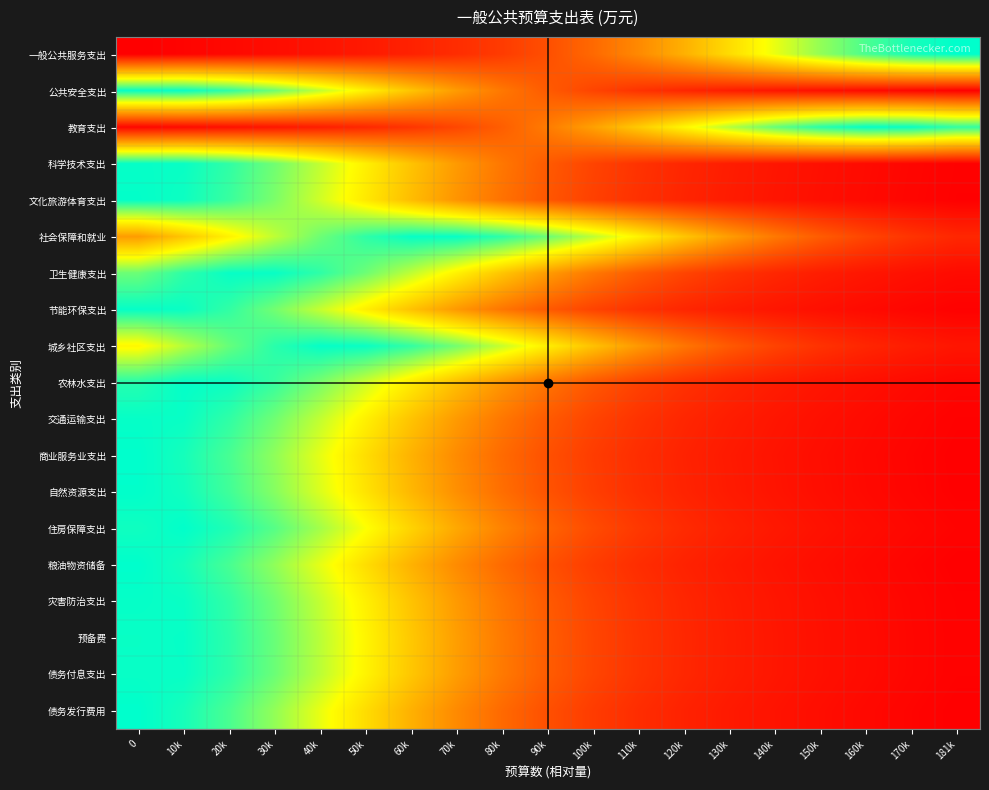

Reading left to right, list all the values displayed in this chart.

一般公共服务支出: 0=0.0	10k=0.0	20k=0.0	30k=0.0	40k=0.1	50k=0.1	60k=0.1	70k=0.1	80k=0.2	90k=0.2	100k=0.3	110k=0.4	120k=0.5	130k=0.6	140k=0.7	150k=0.8	160k=0.9	170k=1.0	181k=1.0
公共安全支出: 0=1.0	10k=1.0	20k=0.9	30k=0.9	40k=0.7	50k=0.6	60k=0.5	70k=0.4	80k=0.3	90k=0.2	100k=0.2	110k=0.1	120k=0.1	130k=0.1	140k=0.1	150k=0.0	160k=0.0	170k=0.0	181k=0.0
教育支出: 0=0.0	10k=0.0	20k=0.0	30k=0.1	40k=0.1	50k=0.1	60k=0.1	70k=0.2	80k=0.2	90k=0.3	100k=0.4	110k=0.5	120k=0.6	130k=0.8	140k=0.9	150k=0.9	160k=1.0	170k=1.0	181k=0.9
科学技术支出: 0=1.0	10k=1.0	20k=0.9	30k=0.9	40k=0.7	50k=0.6	60k=0.5	70k=0.4	80k=0.3	90k=0.2	100k=0.2	110k=0.1	120k=0.1	130k=0.1	140k=0.1	150k=0.0	160k=0.0	170k=0.0	181k=0.0
文化旅游体育支出: 0=1.0	10k=1.0	20k=0.9	30k=0.8	40k=0.7	50k=0.6	60k=0.5	70k=0.4	80k=0.3	90k=0.2	100k=0.2	110k=0.1	120k=0.1	130k=0.1	140k=0.1	150k=0.0	160k=0.0	170k=0.0	181k=0.0
社会保障和就业: 0=0.4	10k=0.5	20k=0.6	30k=0.8	40k=0.9	50k=0.9	60k=1.0	70k=1.0	80k=0.9	90k=0.9	100k=0.8	110k=0.6	120k=0.5	130k=0.4	140k=0.3	150k=0.2	160k=0.2	170k=0.1	181k=0.1
卫生健康支出: 0=0.9	10k=0.9	20k=1.0	30k=1.0	40k=0.9	50k=0.9	60k=0.8	70k=0.6	80k=0.5	90k=0.4	100k=0.3	110k=0.2	120k=0.2	130k=0.1	140k=0.1	150k=0.1	160k=0.1	170k=0.0	181k=0.0
节能环保支出: 0=1.0	10k=1.0	20k=0.9	30k=0.8	40k=0.7	50k=0.6	60k=0.5	70k=0.4	80k=0.3	90k=0.2	100k=0.2	110k=0.1	120k=0.1	130k=0.1	140k=0.1	150k=0.0	160k=0.0	170k=0.0	181k=0.0
城乡社区支出: 0=0.6	10k=0.8	20k=0.9	30k=0.9	40k=1.0	50k=1.0	60k=0.9	70k=0.8	80k=0.7	90k=0.6	100k=0.5	110k=0.4	120k=0.3	130k=0.2	140k=0.2	150k=0.1	160k=0.1	170k=0.1	181k=0.1
农林水支出: 0=1.0	10k=1.0	20k=1.0	30k=0.9	40k=0.8	50k=0.7	60k=0.6	70k=0.5	80k=0.4	90k=0.3	100k=0.2	110k=0.2	120k=0.1	130k=0.1	140k=0.1	150k=0.1	160k=0.0	170k=0.0	181k=0.0
交通运输支出: 0=1.0	10k=1.0	20k=0.9	30k=0.9	40k=0.7	50k=0.6	60k=0.5	70k=0.4	80k=0.3	90k=0.2	100k=0.2	110k=0.1	120k=0.1	130k=0.1	140k=0.1	150k=0.0	160k=0.0	170k=0.0	181k=0.0
商业服务业支出: 0=1.0	10k=1.0	20k=0.9	30k=0.8	40k=0.7	50k=0.6	60k=0.5	70k=0.4	80k=0.3	90k=0.2	100k=0.2	110k=0.1	120k=0.1	130k=0.1	140k=0.1	150k=0.0	160k=0.0	170k=0.0	181k=0.0
自然资源支出: 0=1.0	10k=1.0	20k=0.9	30k=0.8	40k=0.7	50k=0.6	60k=0.5	70k=0.4	80k=0.3	90k=0.2	100k=0.2	110k=0.1	120k=0.1	130k=0.1	140k=0.1	150k=0.0	160k=0.0	170k=0.0	181k=0.0
住房保障支出: 0=1.0	10k=1.0	20k=1.0	30k=0.9	40k=0.8	50k=0.7	60k=0.6	70k=0.4	80k=0.3	90k=0.3	100k=0.2	110k=0.1	120k=0.1	130k=0.1	140k=0.1	150k=0.0	160k=0.0	170k=0.0	181k=0.0
粮油物资储备: 0=1.0	10k=1.0	20k=0.9	30k=0.8	40k=0.7	50k=0.6	60k=0.5	70k=0.4	80k=0.3	90k=0.2	100k=0.2	110k=0.1	120k=0.1	130k=0.1	140k=0.1	150k=0.0	160k=0.0	170k=0.0	181k=0.0
灾害防治支出: 0=1.0	10k=1.0	20k=0.9	30k=0.9	40k=0.7	50k=0.6	60k=0.5	70k=0.4	80k=0.3	90k=0.2	100k=0.2	110k=0.1	120k=0.1	130k=0.1	140k=0.1	150k=0.0	160k=0.0	170k=0.0	181k=0.0
预备费: 0=1.0	10k=1.0	20k=0.9	30k=0.9	40k=0.8	50k=0.6	60k=0.5	70k=0.4	80k=0.3	90k=0.2	100k=0.2	110k=0.1	120k=0.1	130k=0.1	140k=0.1	150k=0.0	160k=0.0	170k=0.0	181k=0.0
债务付息支出: 0=1.0	10k=1.0	20k=0.9	30k=0.9	40k=0.8	50k=0.6	60k=0.5	70k=0.4	80k=0.3	90k=0.2	100k=0.2	110k=0.1	120k=0.1	130k=0.1	140k=0.1	150k=0.0	160k=0.0	170k=0.0	181k=0.0
债务发行费用: 0=1.0	10k=1.0	20k=0.9	30k=0.8	40k=0.7	50k=0.6	60k=0.5	70k=0.4	80k=0.3	90k=0.2	100k=0.2	110k=0.1	120k=0.1	130k=0.1	140k=0.1	150k=0.0	160k=0.0	170k=0.0	181k=0.0